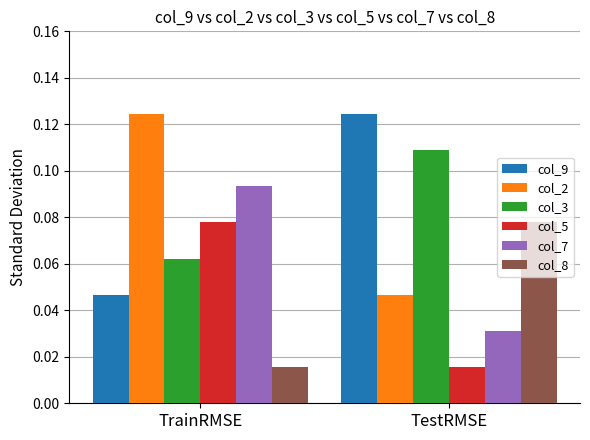

At TestRMSE, list the series in order from smallest to largest.

col_5, col_7, col_2, col_8, col_3, col_9